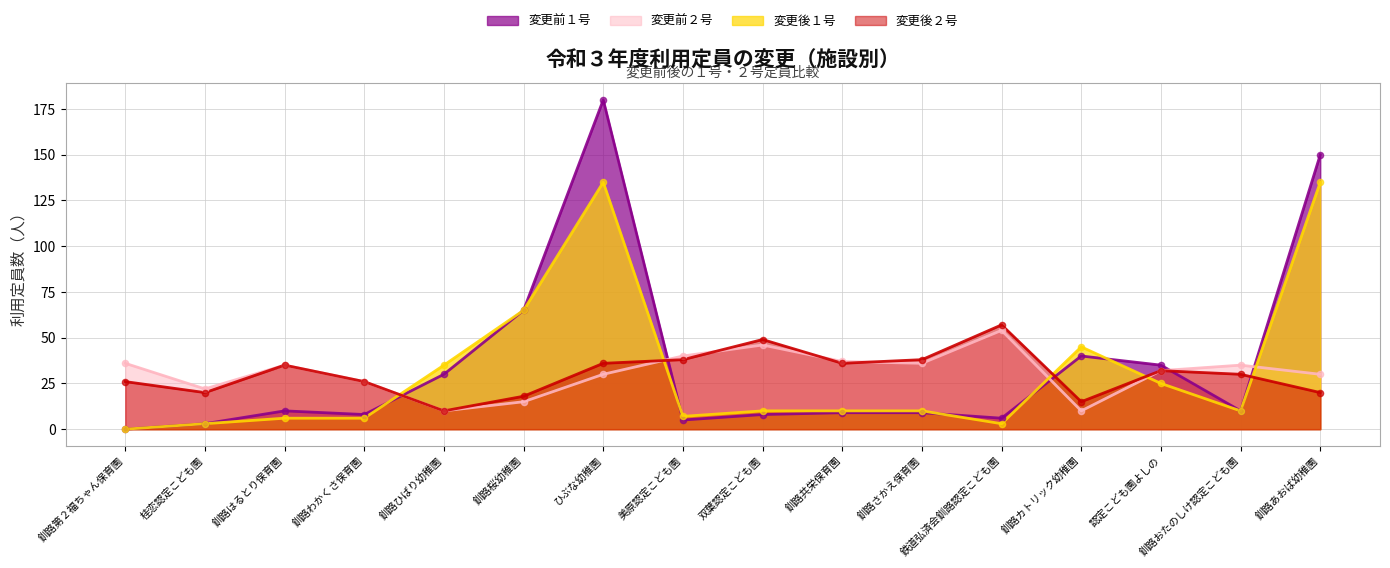

Which series has the largest total across all categories?

変更前１号